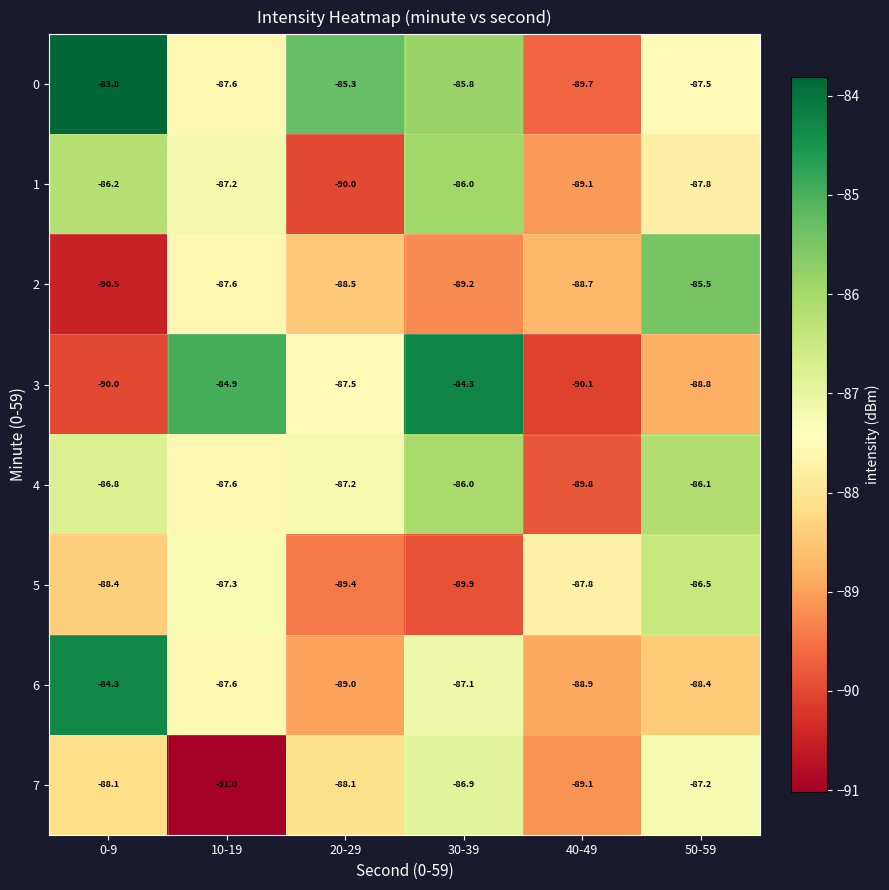

Which series has the largest total across all categories?

0